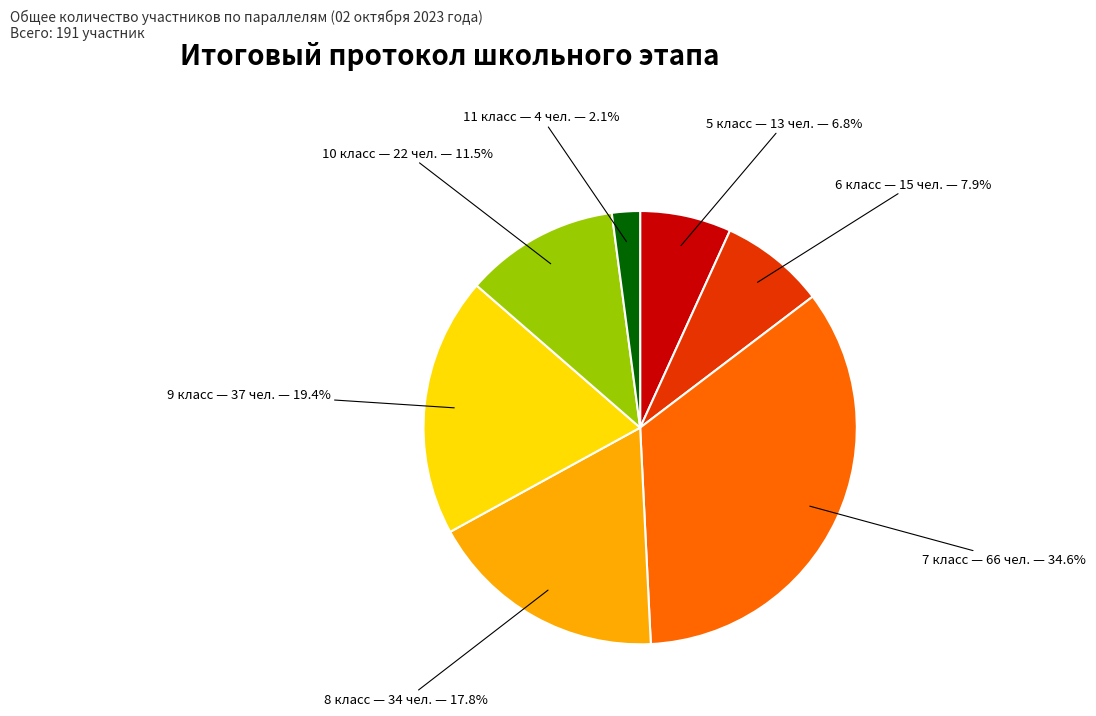

Which category has the biggest portion of the pie?

7 класс